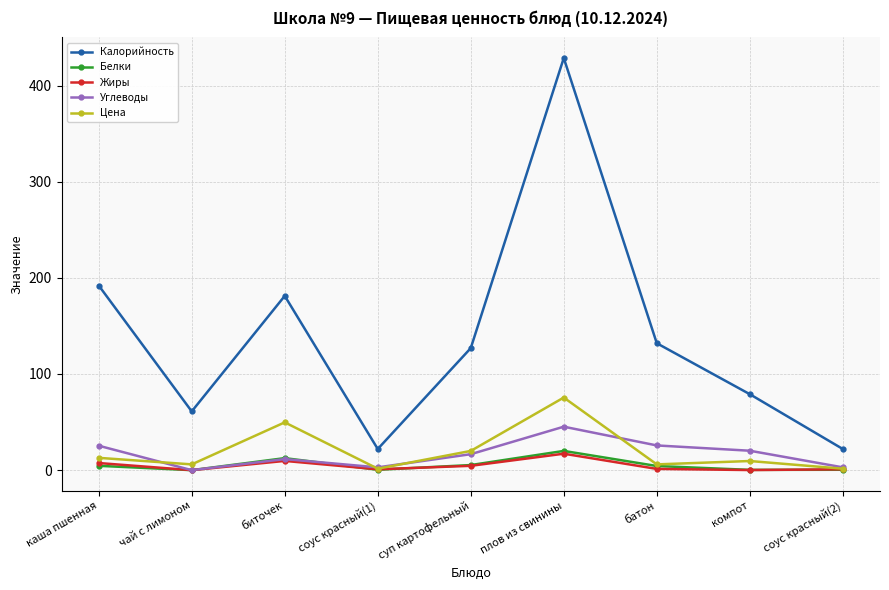

Between каша пшенная and компот, which series saw the biggest shift?

Калорийность